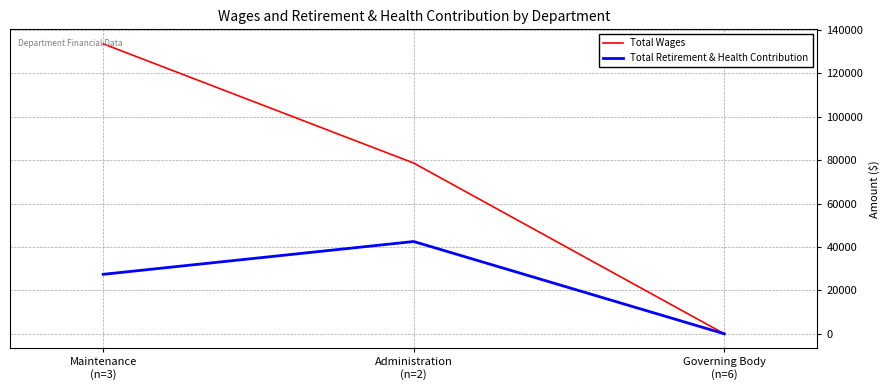

List the series in order of their peak value, highest first.

Total Wages, Total Retirement & Health Contribution